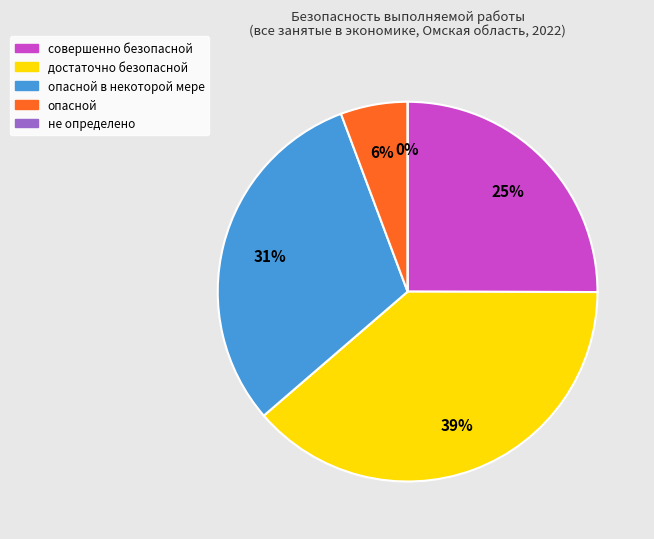

To the nearest percent, what portion does достаточно безопасной represent?

39%